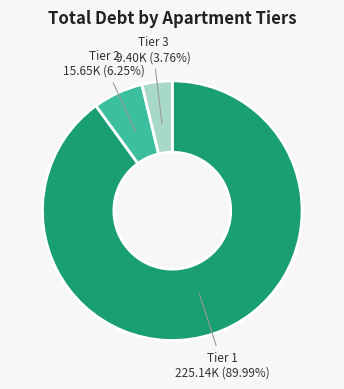

Does any single category account for the majority?

Yes